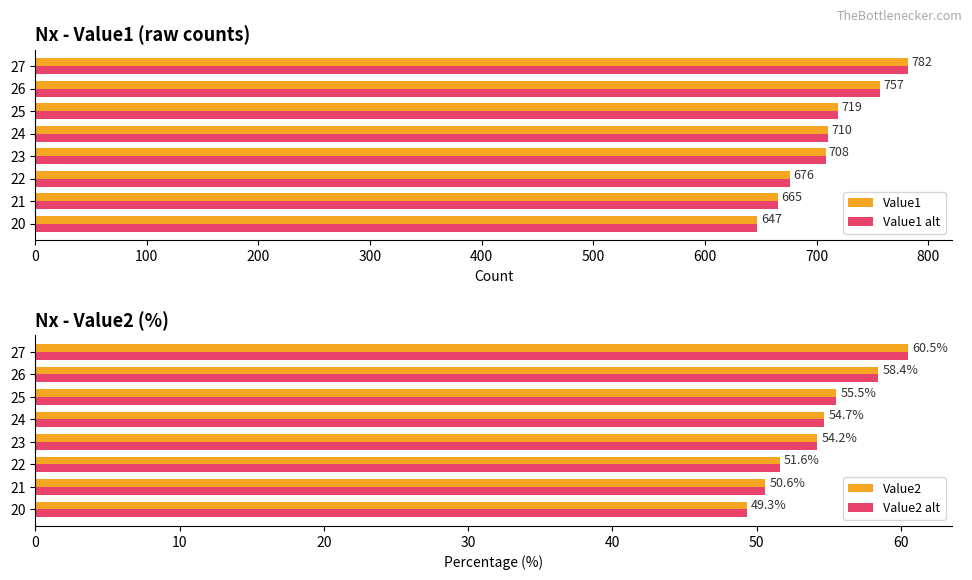

What is the average value of the Value1 alt series?

708